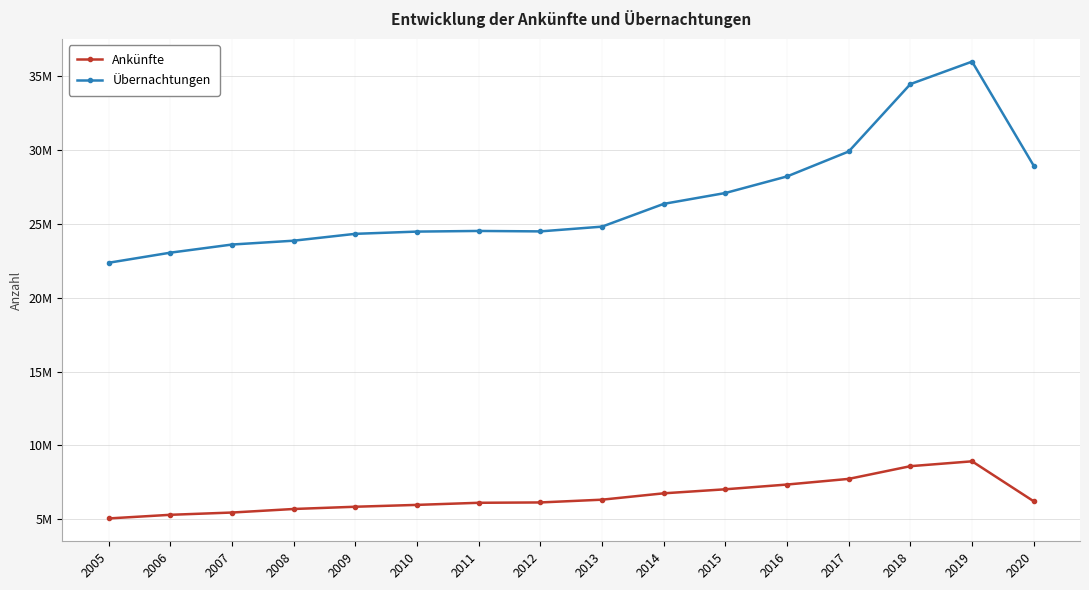

Reading right to left, extract all data points from this chart.

Ankünfte: 6217597	8923830	8595190	7735158	7352292	7031316	6758071	6327623	6140549	6117430	5975564	5849644	5697678	5457810	5304234	5057687
Übernachtungen: 28924321	35974794	34453151	29891859	28204424	27082997	26347370	24806220	24484412	24514220	24470322	24319268	23855050	23595061	23044017	22361555